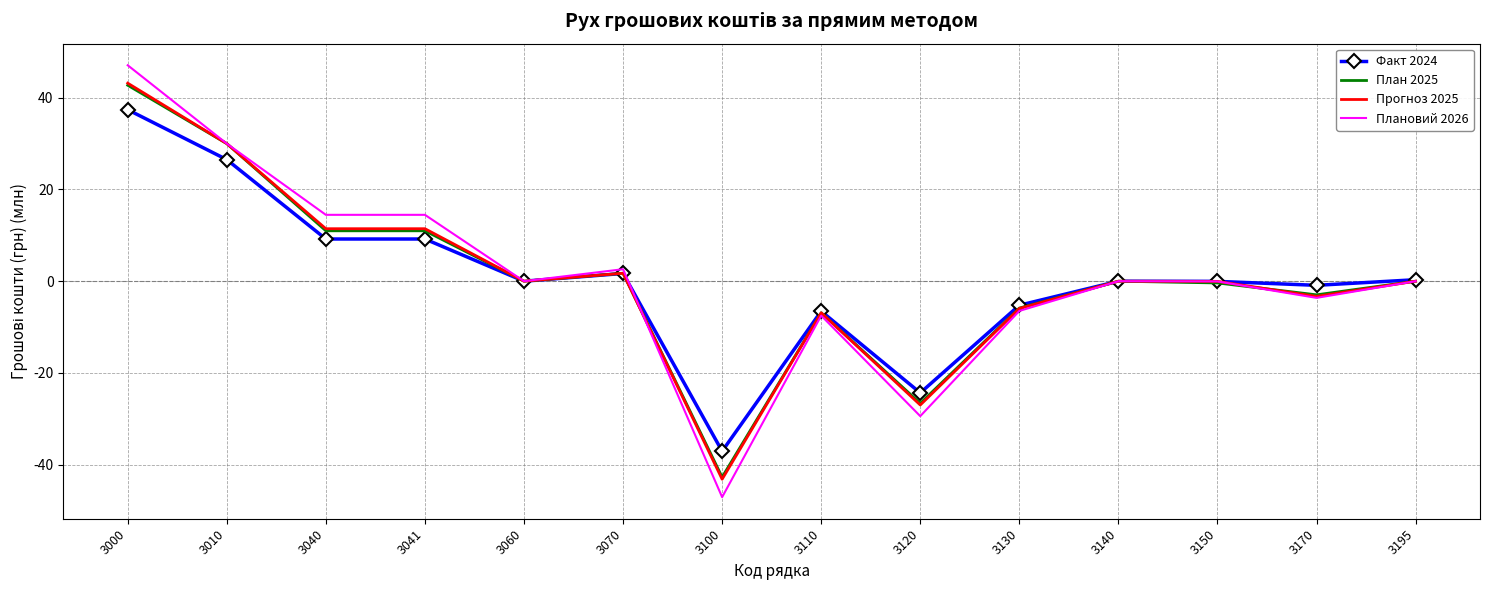

At which category is the sum across all series the highest?

3000